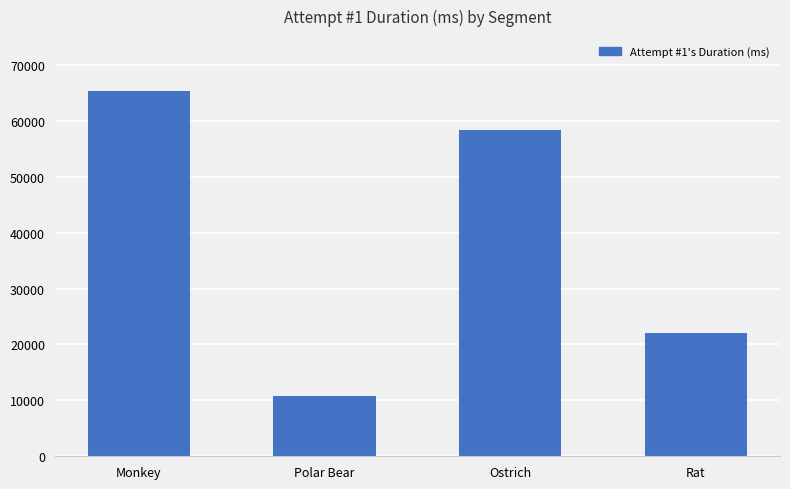

True or false: the data shows 65363 at Monkey.

True